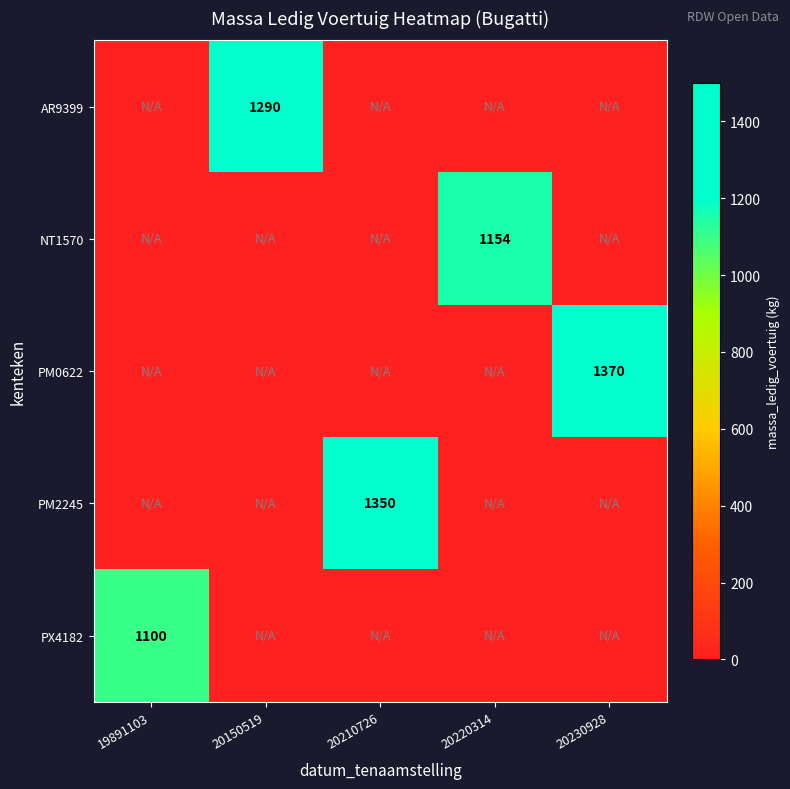

The PM2245 series shows 1350 at 20210726. True or false?

True